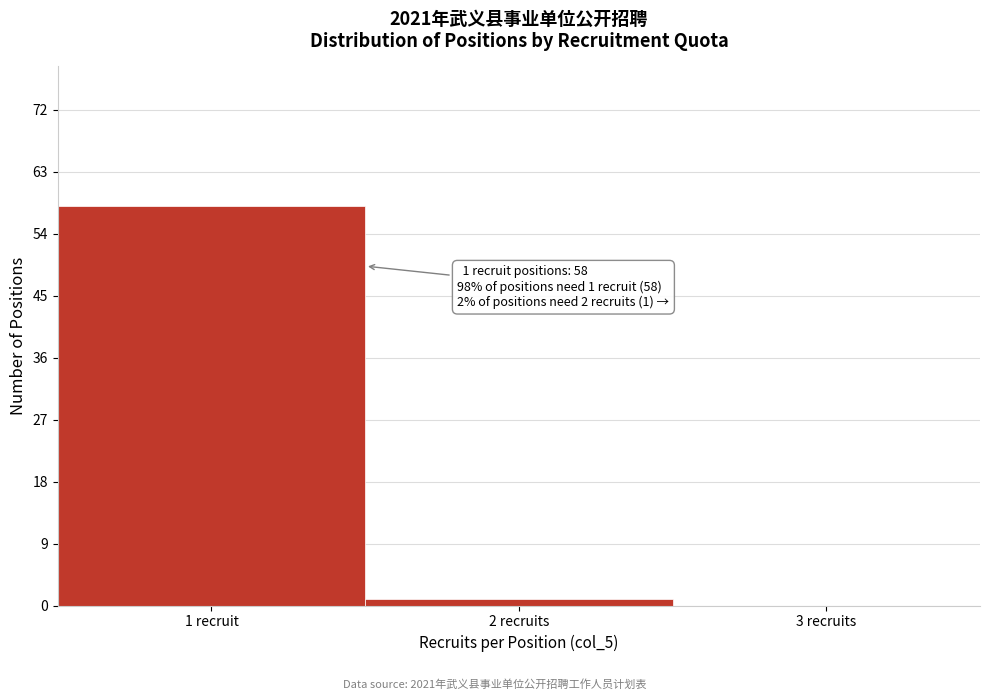

Reading left to right, what are all the values shown in this chart?

1 recruit=58	2 recruits=1	3 recruits=0